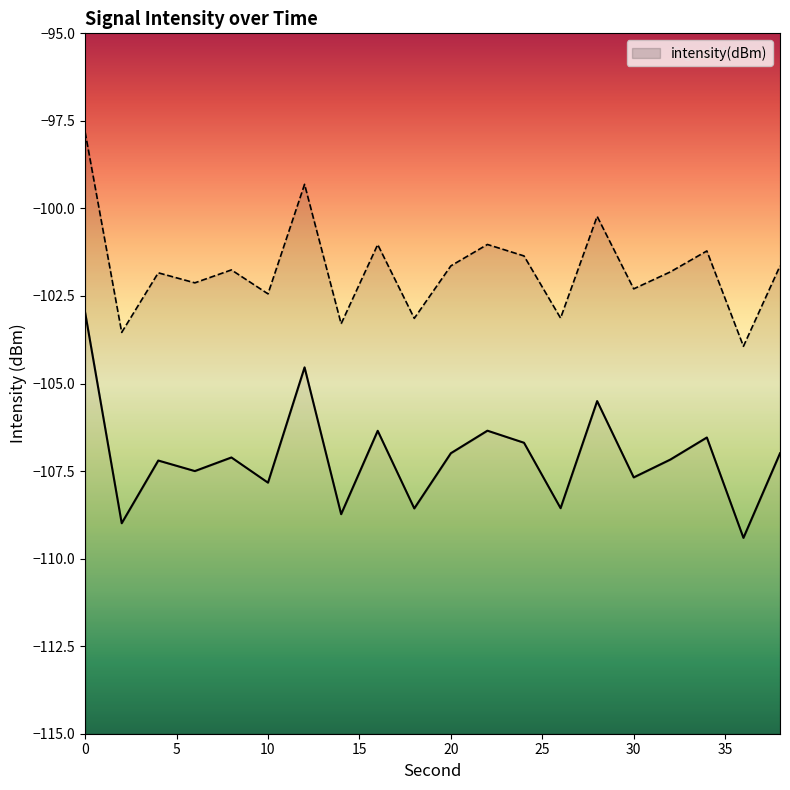

What is the smallest value displayed?

-109.4